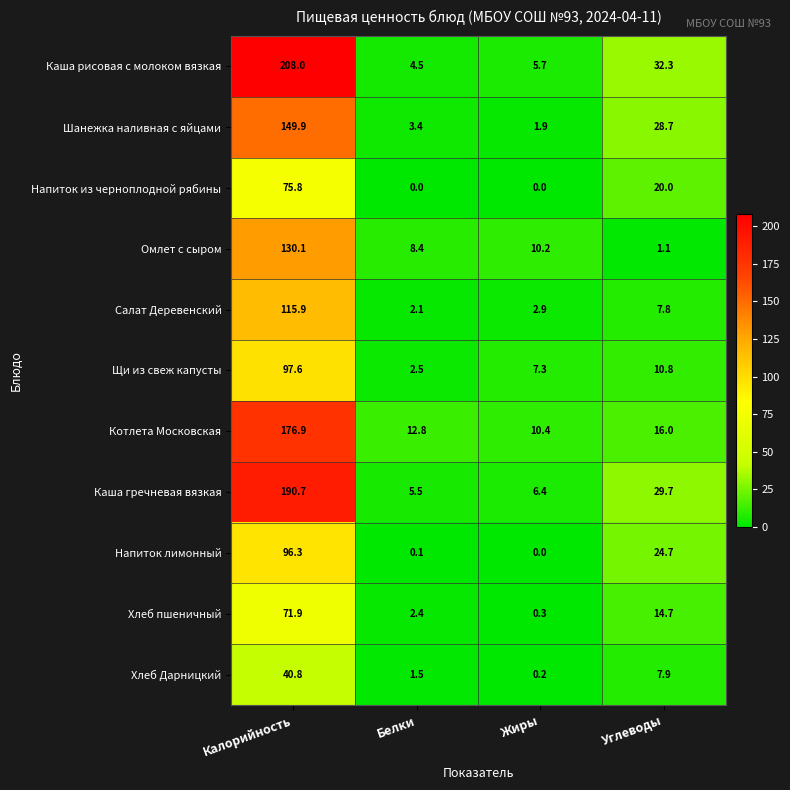

What is the minimum value for Каша рисовая с молоком вязкая?

4.5